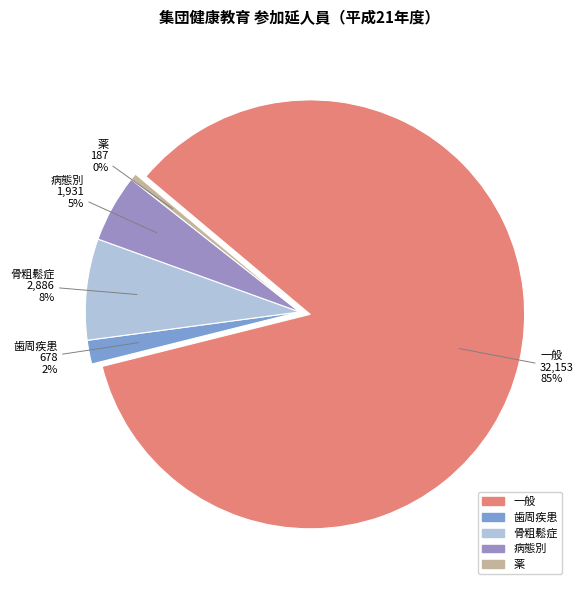

What is the largest slice in the pie chart?

一般